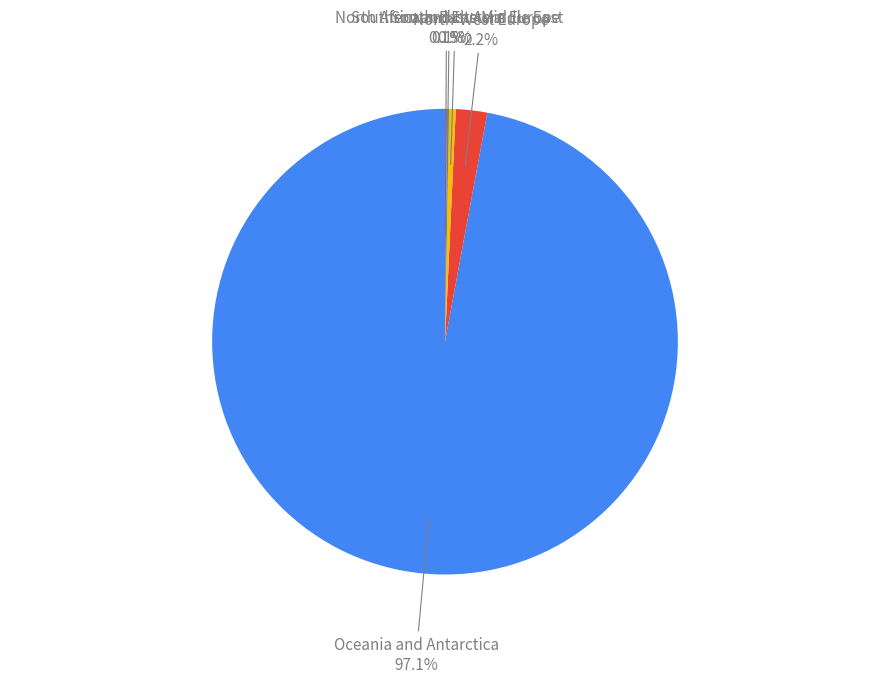

How much of the chart is everything except Southern and Eastern Europe?

99.5%